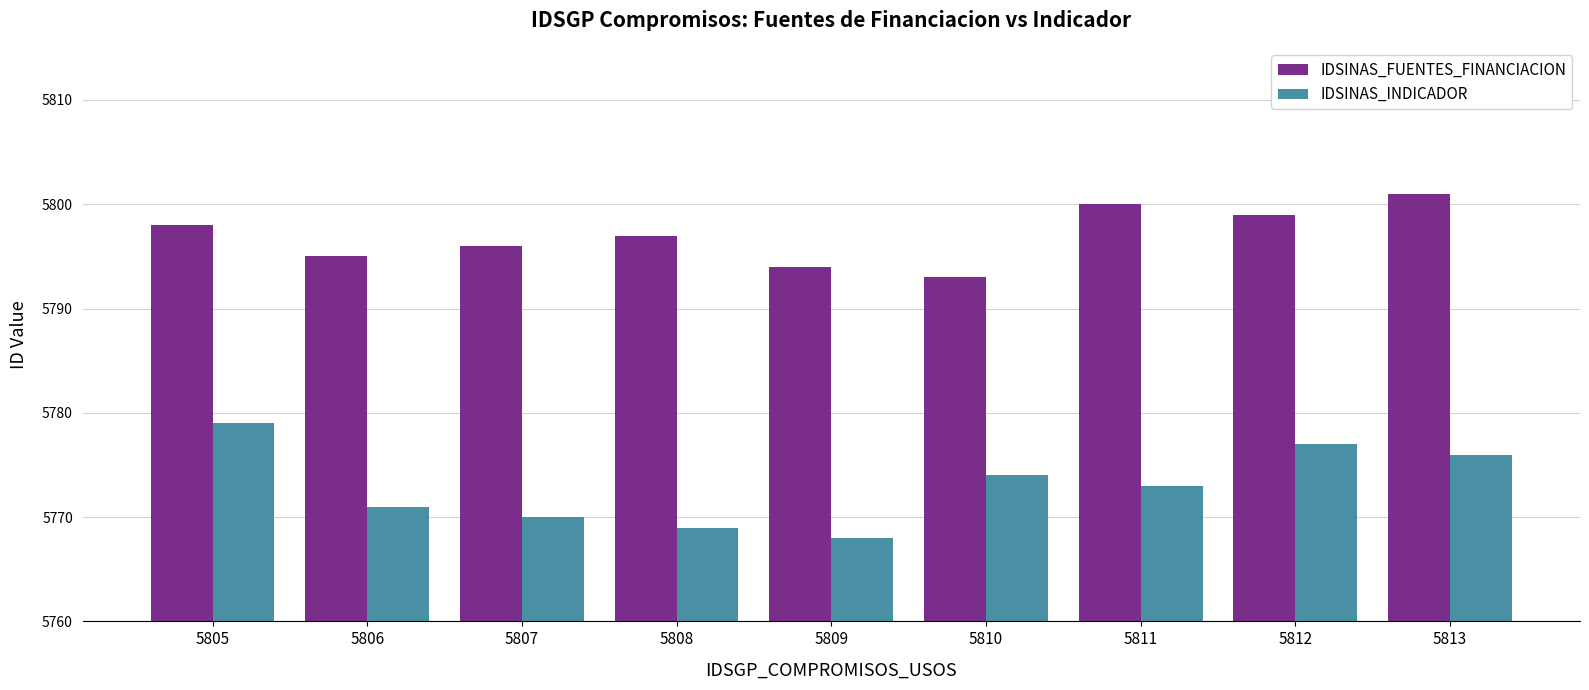

Is it true that IDSINAS_INDICADOR equals 8003 at 5813?

False